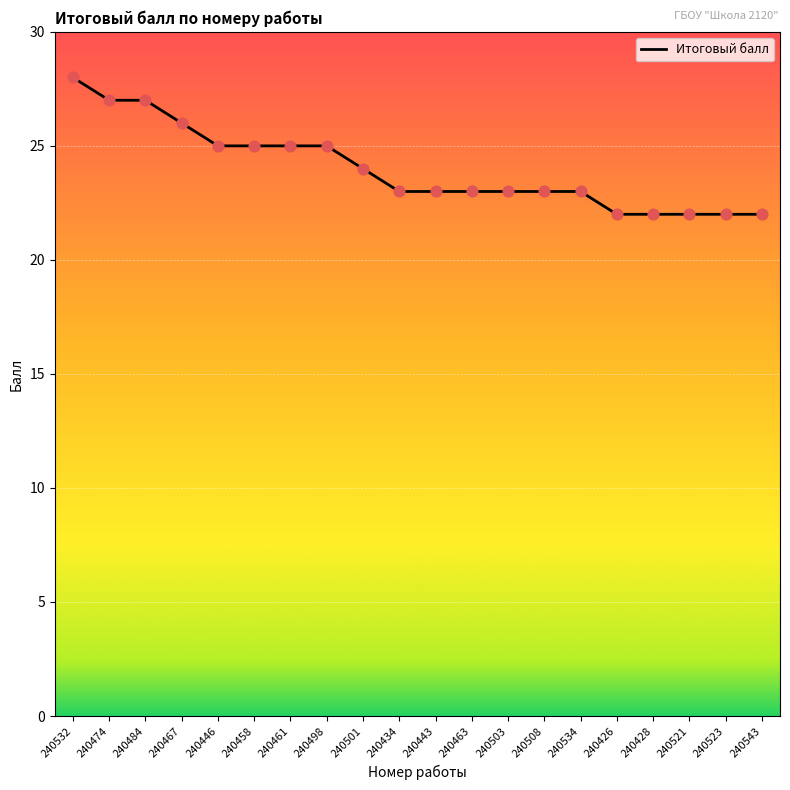

Between 240443 and 240532, which is larger?

240532